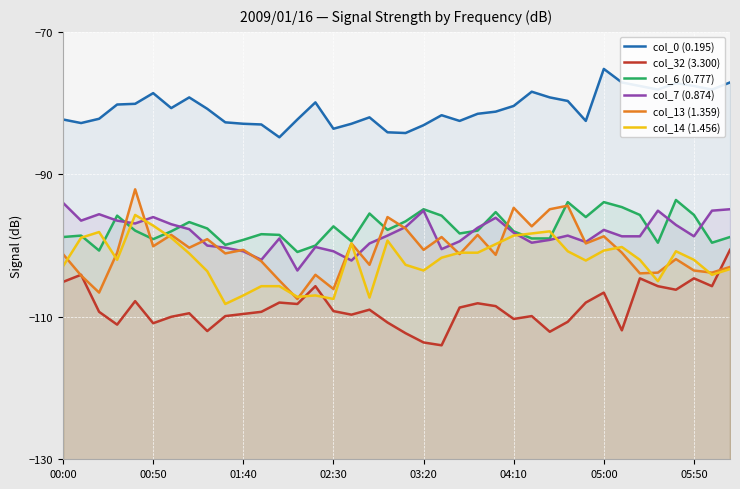

Is it true that col_14 (1.456) equals -167.3 at 03:20?

False